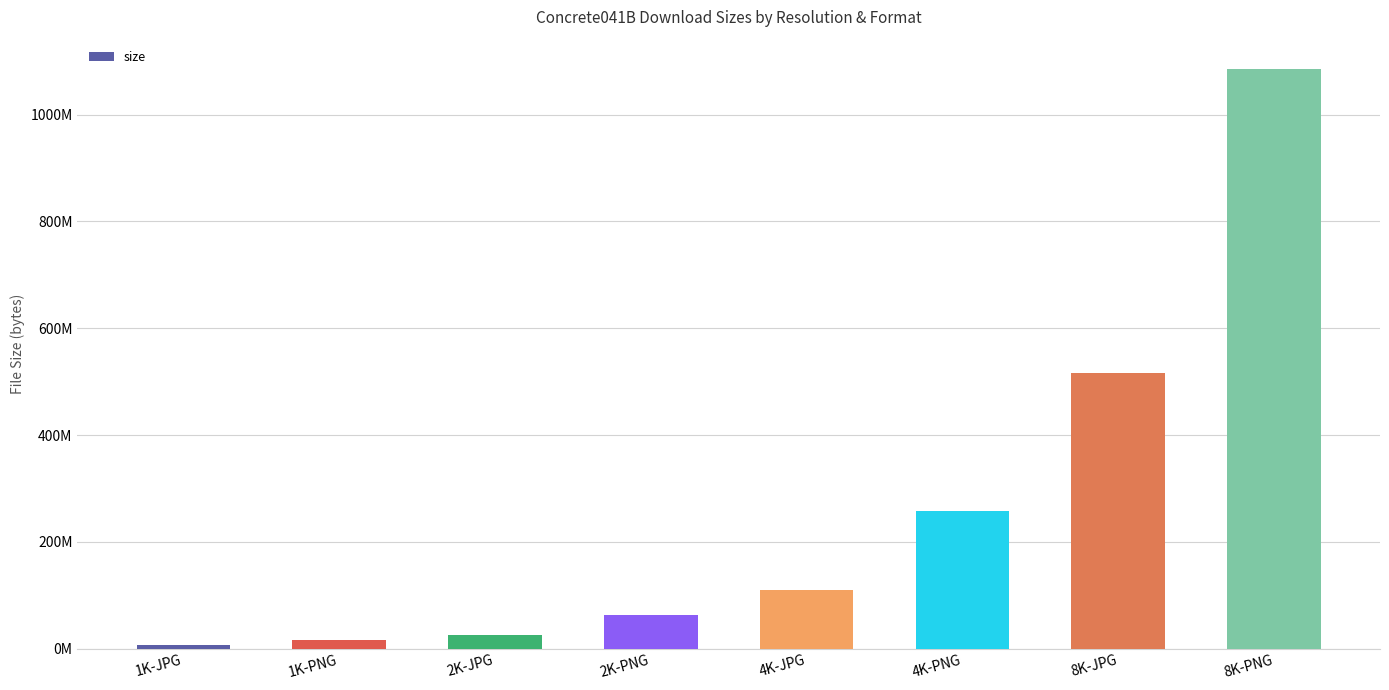

Where is the data nearest to the value 546386192?

8K-JPG